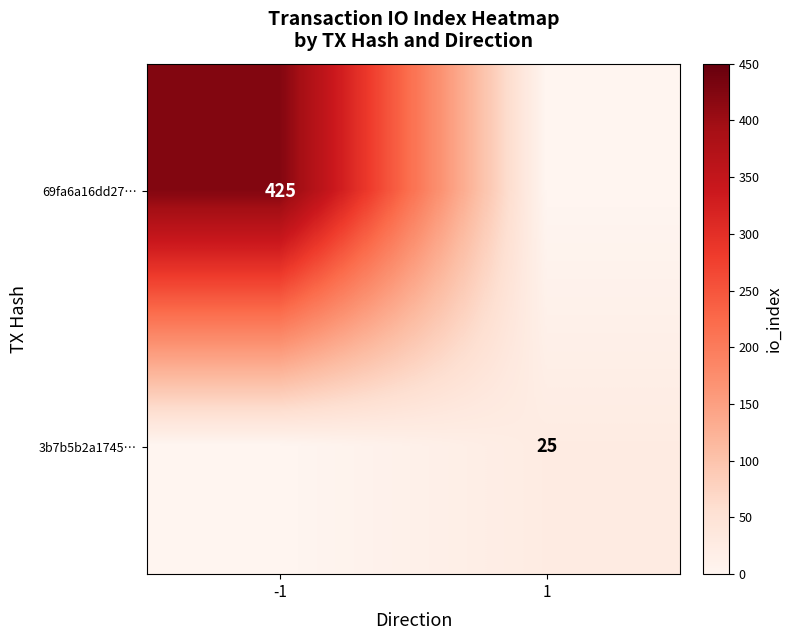

The value of 69fa6a16dd27… at -1 is 425. True or false?

True